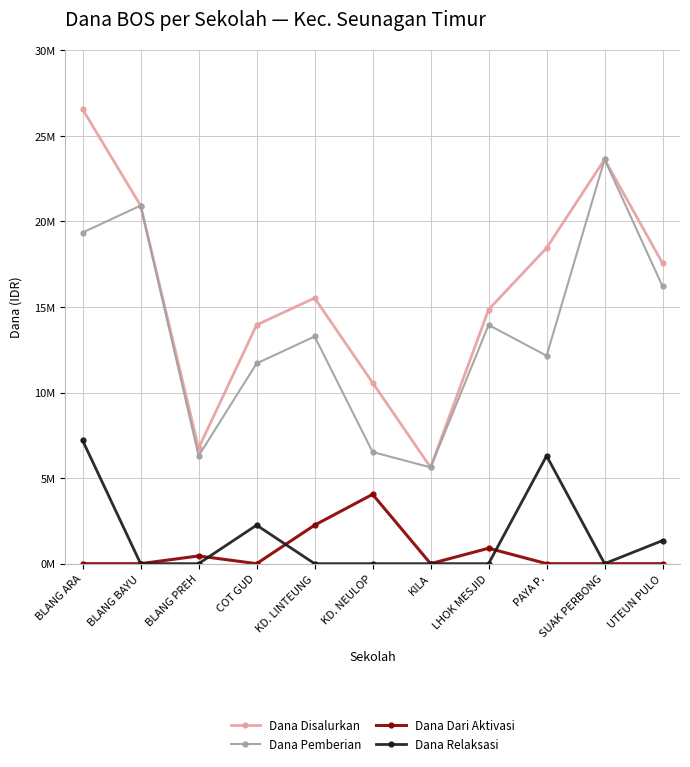

The value of Dana Relaksasi at LHOK MESJID is 4957288. True or false?

False